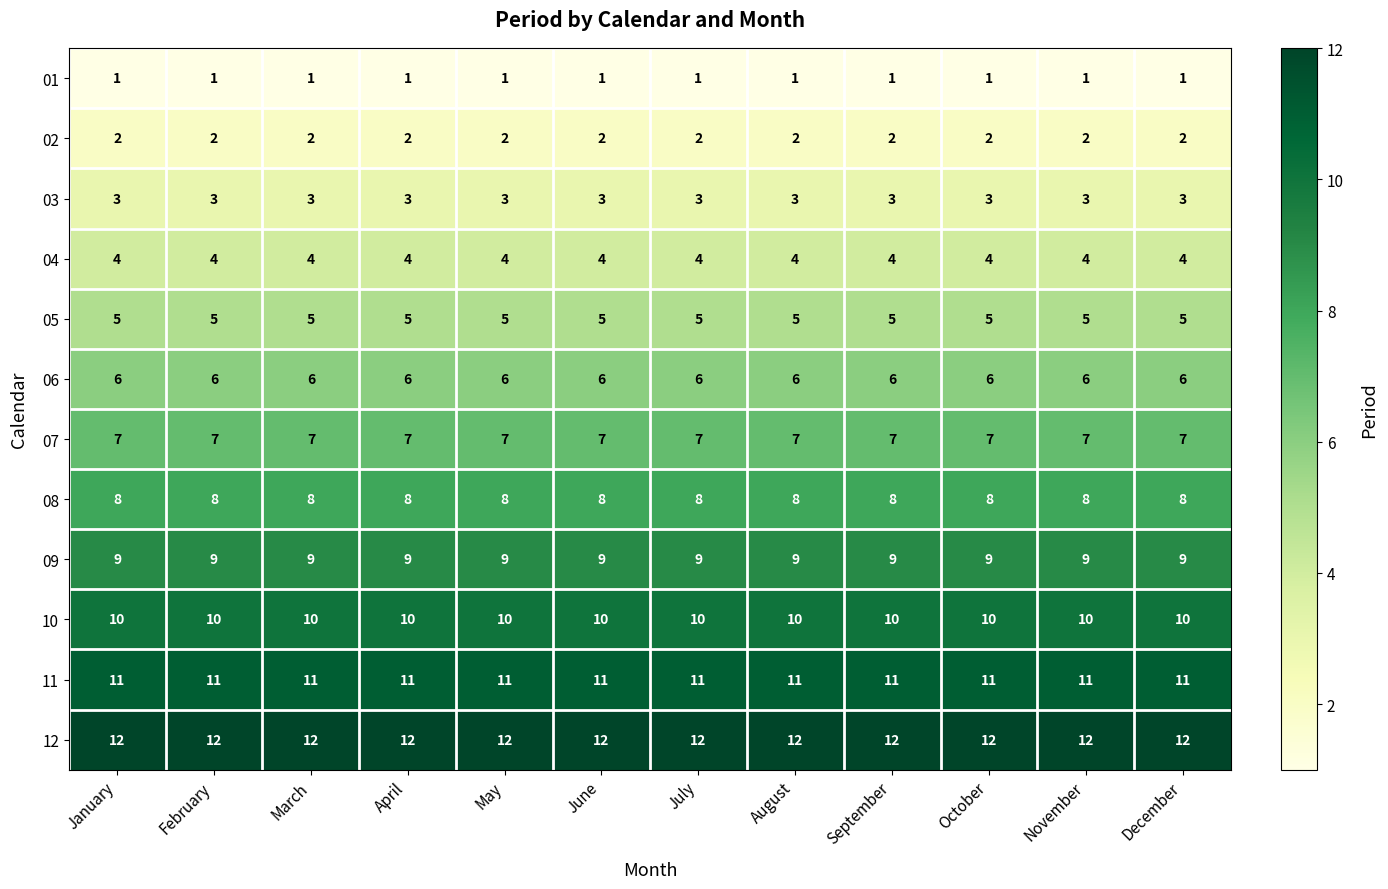

Is it true that 07 equals 3 at August?

False